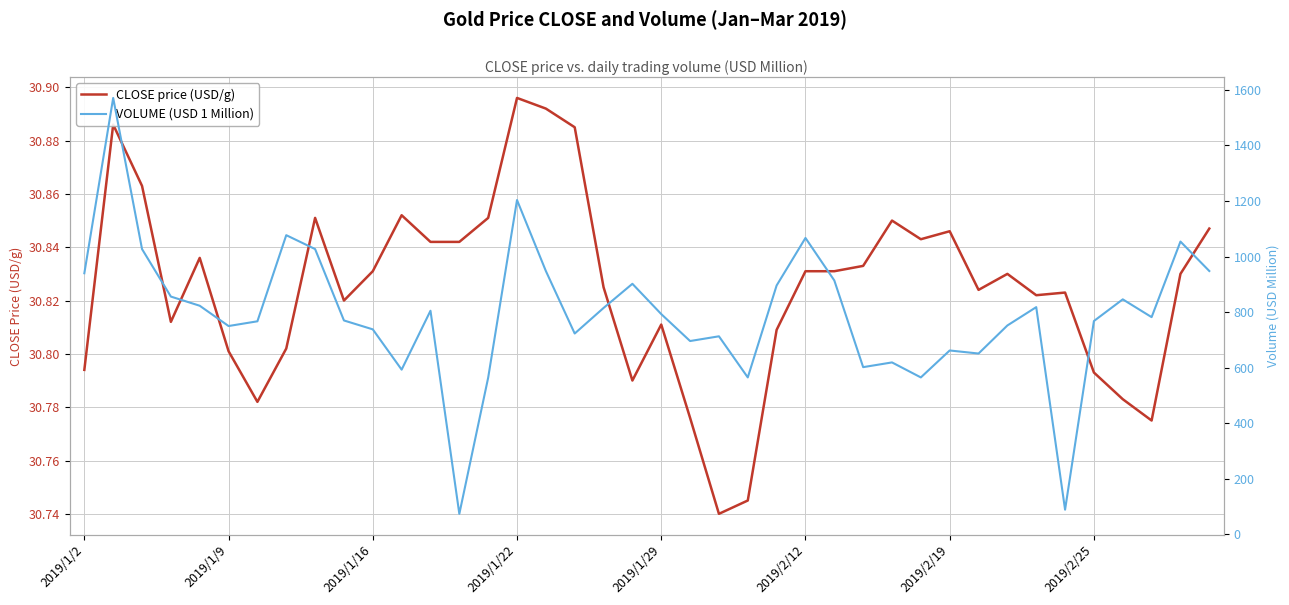

At which label does CLOSE price (USD/g) reach its peak?

2019/1/22